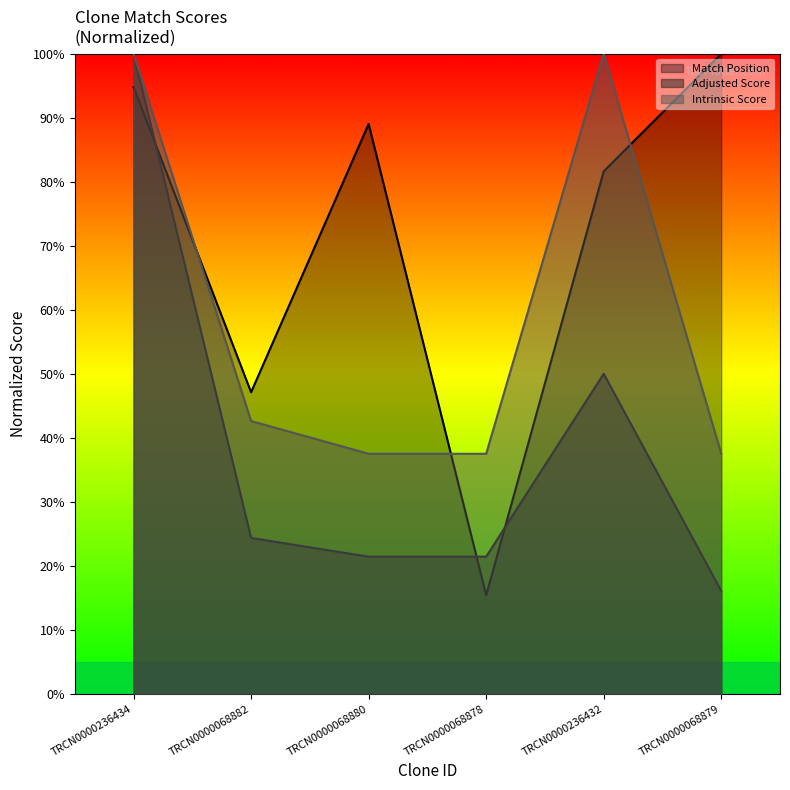

What is the greatest value displayed?

100.0